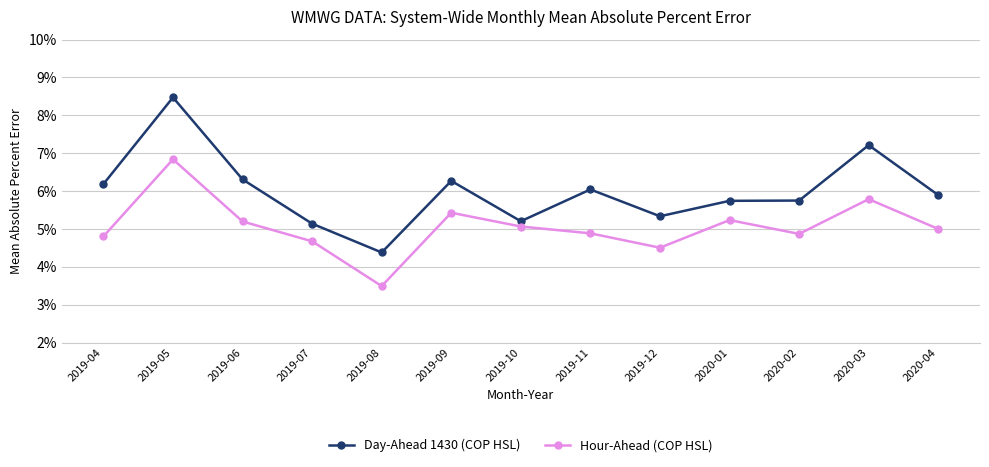

Which label corresponds to the smallest value in the chart?

2019-08